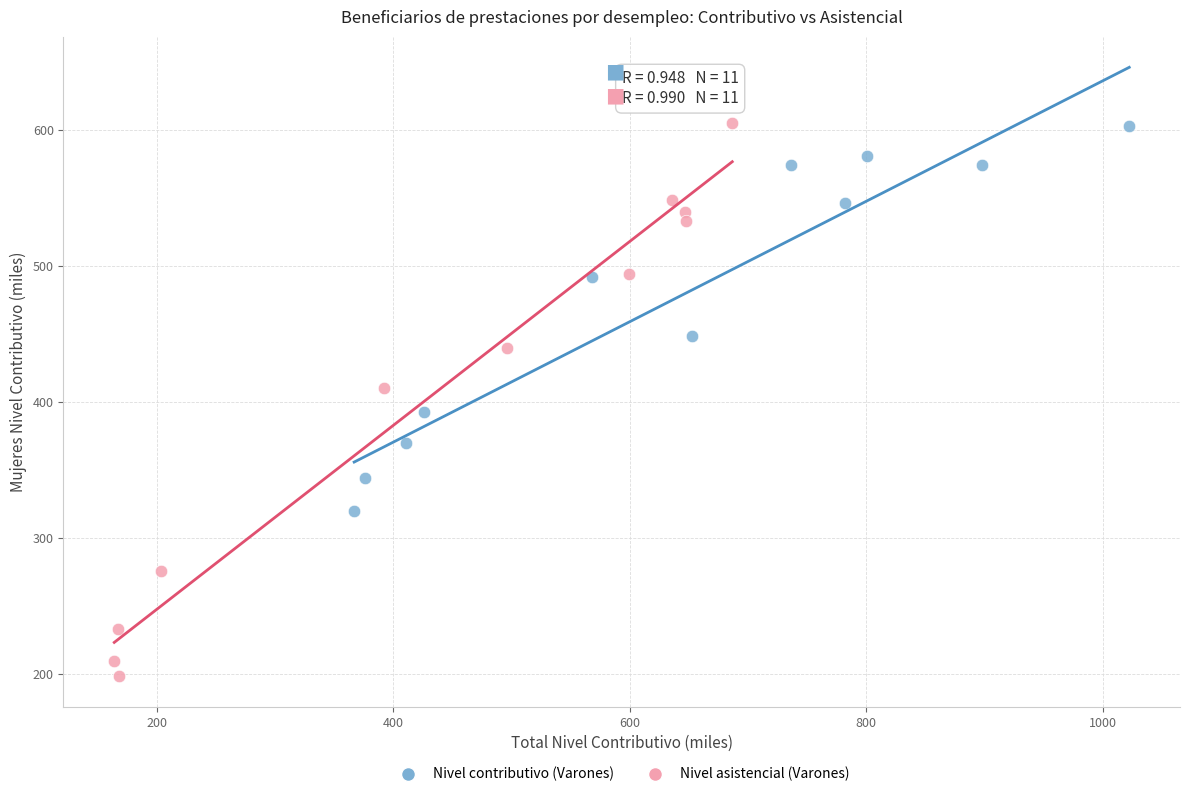

Which series contains the lowest Y value?

Nivel asistencial (Varones)